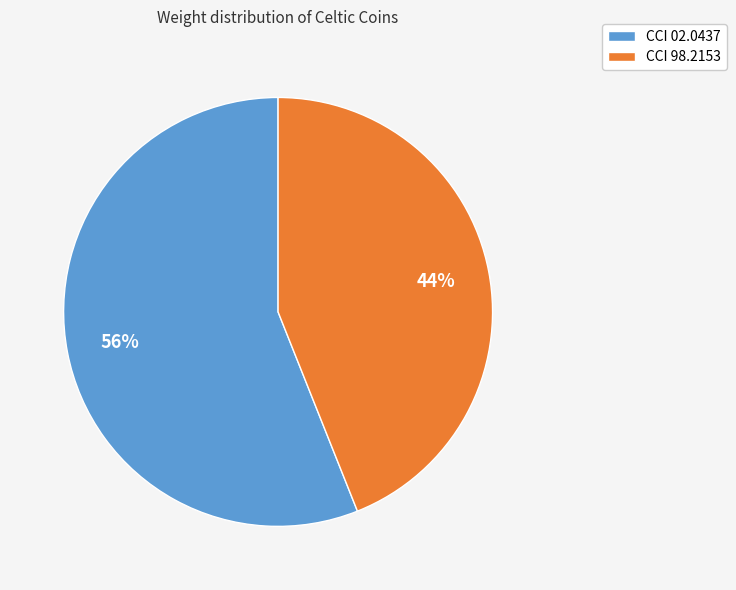

To the nearest percent, what portion does CCI 98.2153 represent?

44%